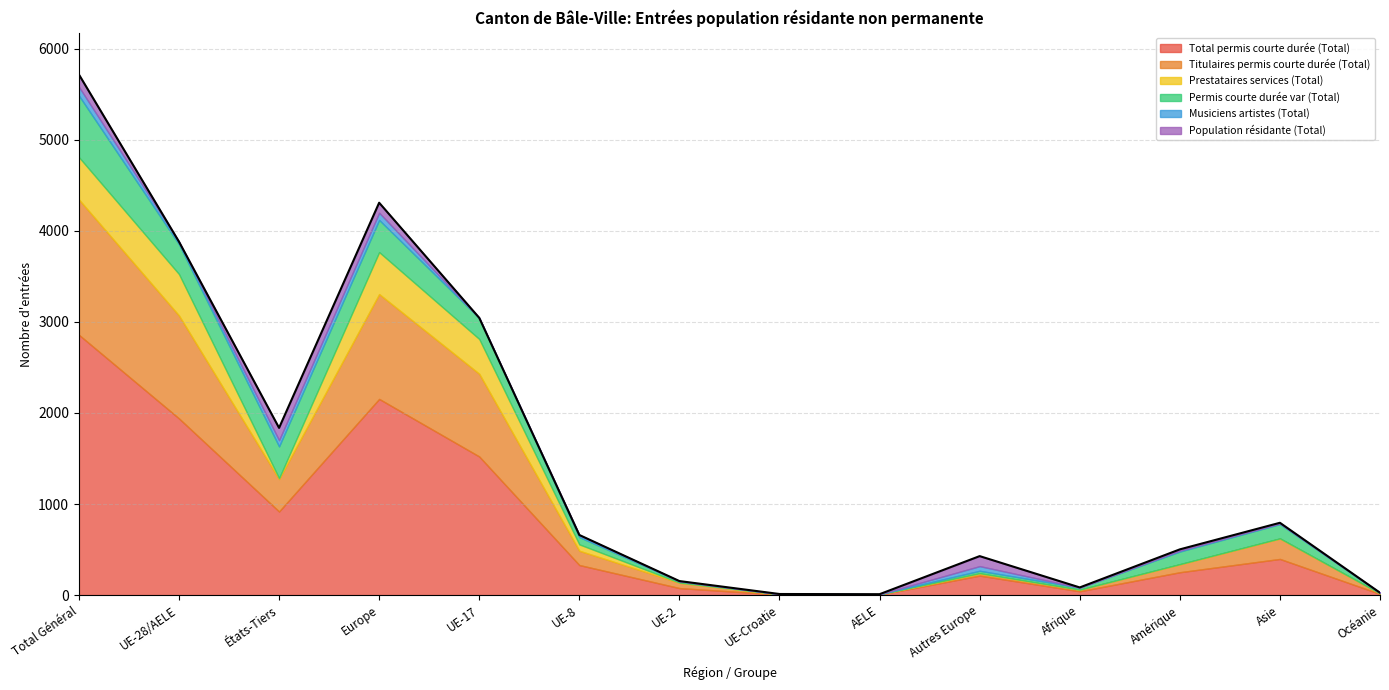

What is the difference between the second highest and minimum values in the Titulaires permis courte durée (Total) series?

1149